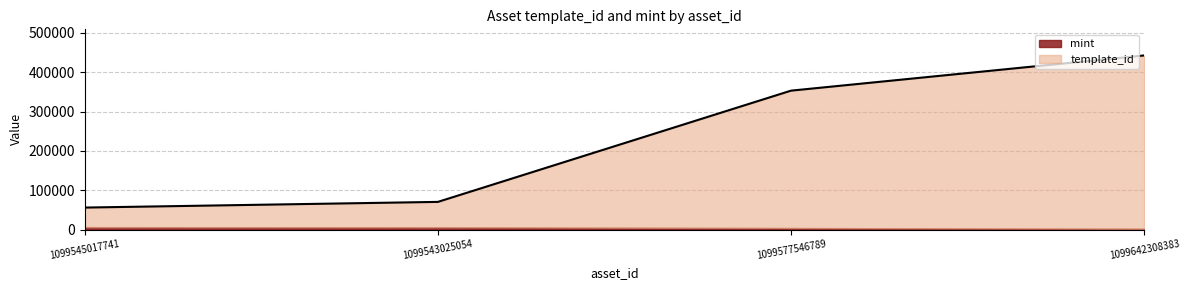

True or false: there are more than 1 points higher than both neighbors.

False